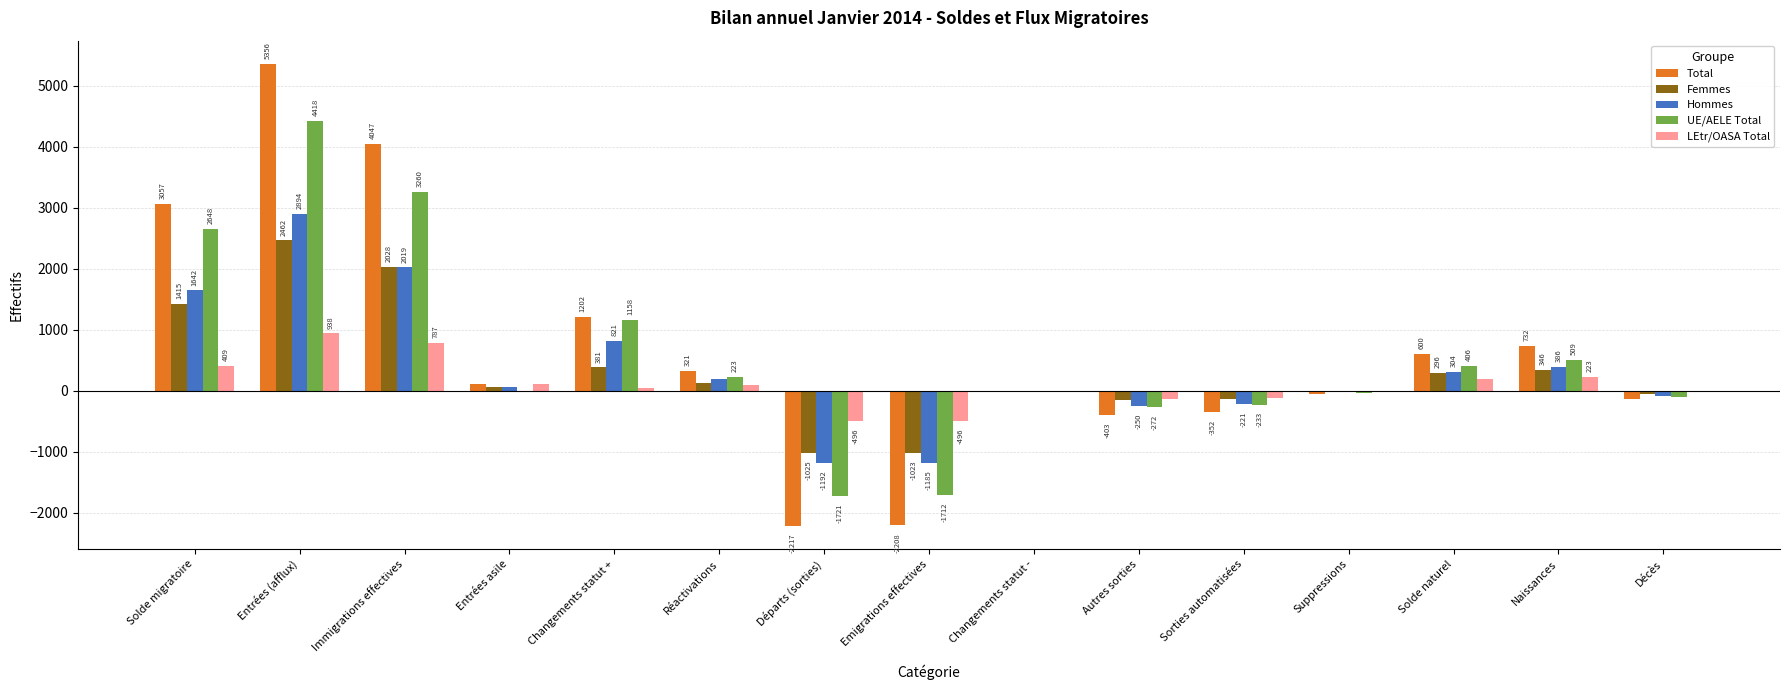

What is the sum of the Hommes values at Entrées (afflux) and Changements statut -?

2887